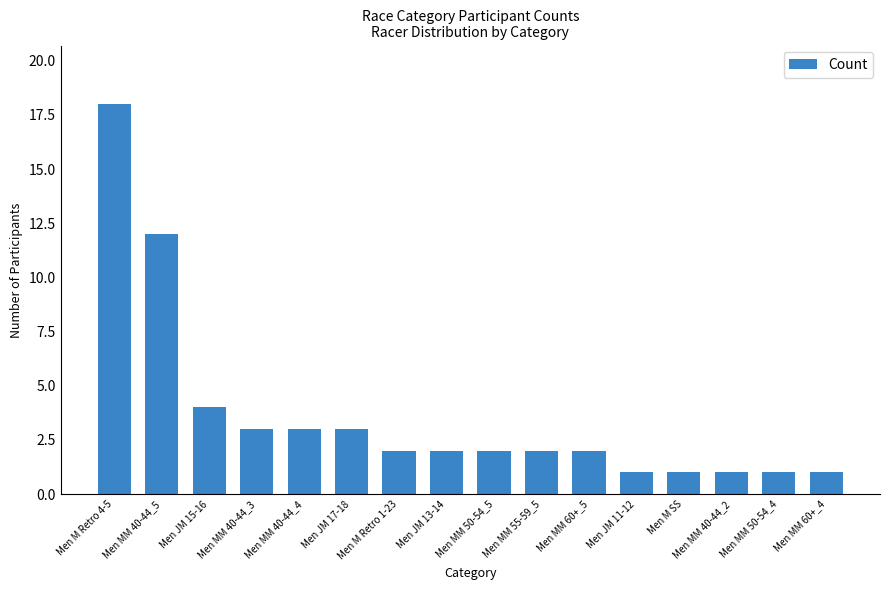

What is the label of the 9th bar from the left?

Men MM 50-54_5